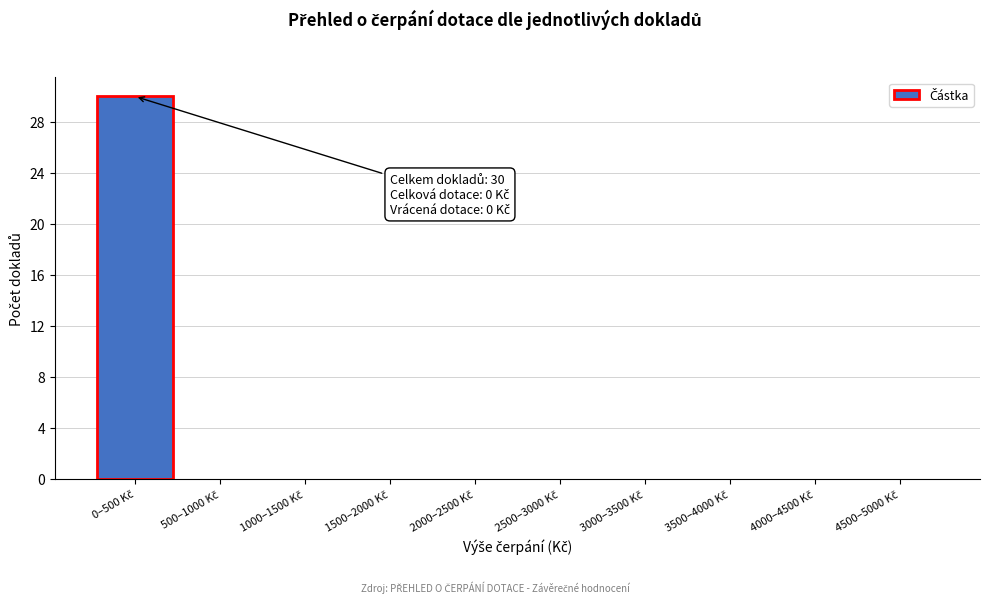

What is the maximum value shown in the chart?

30